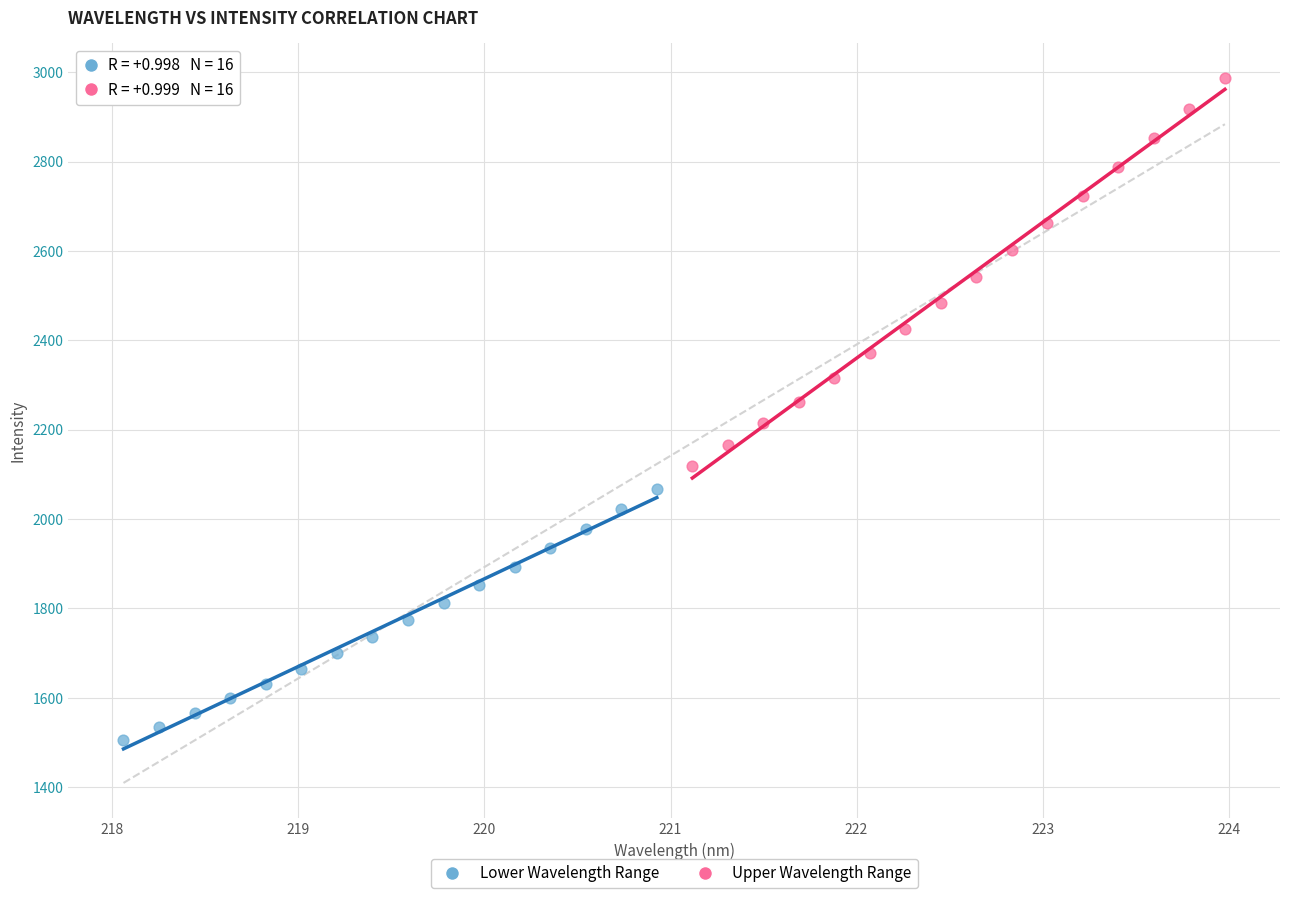

Which series has the widest spread of Y values?

Upper Wavelength Range